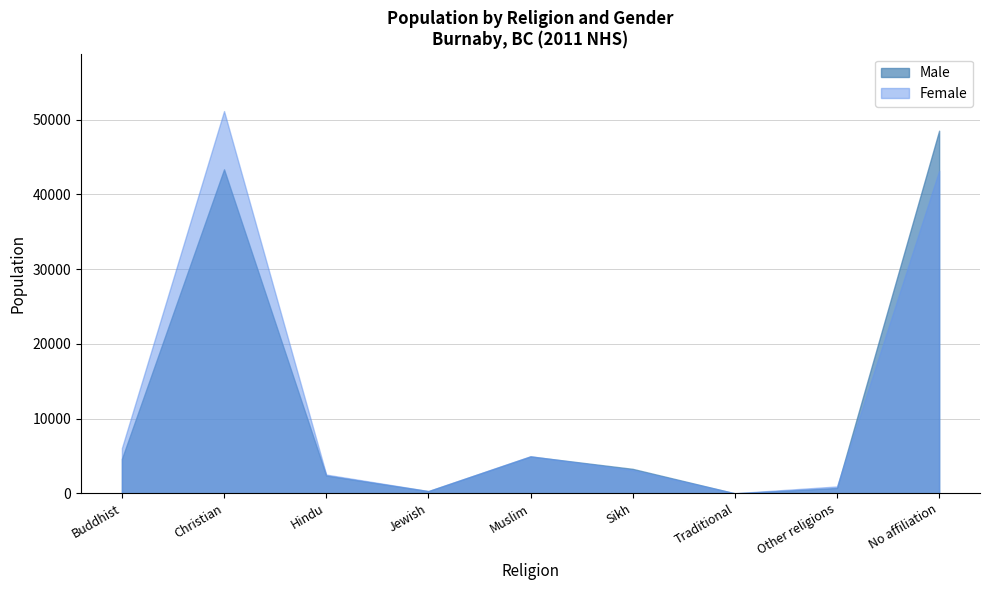

Rank the series by their maximum value, from lowest to highest.

Male, Female